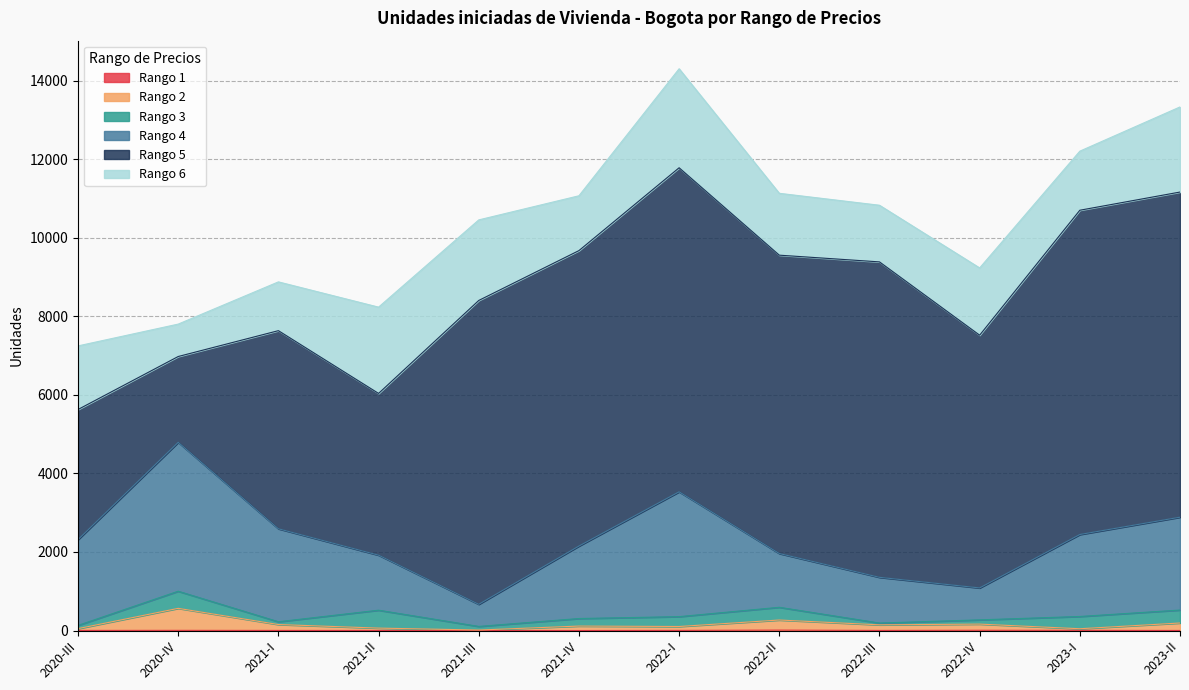

How many lines are shown in the chart?

6